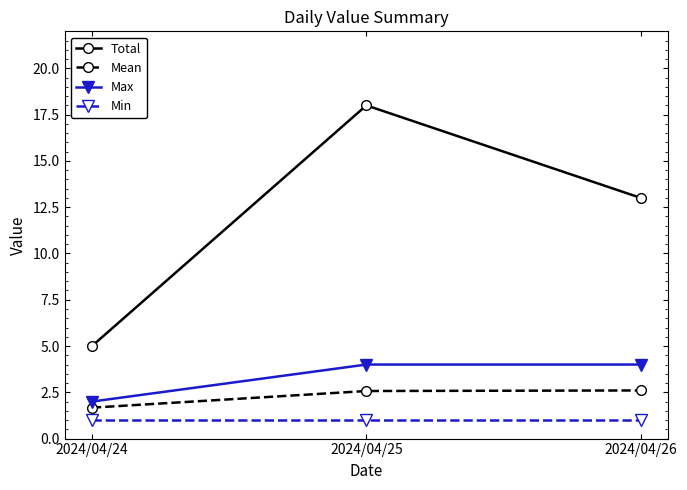

Is the value of Total at 2024/04/26 greater than the value of Min at 2024/04/24?

Yes